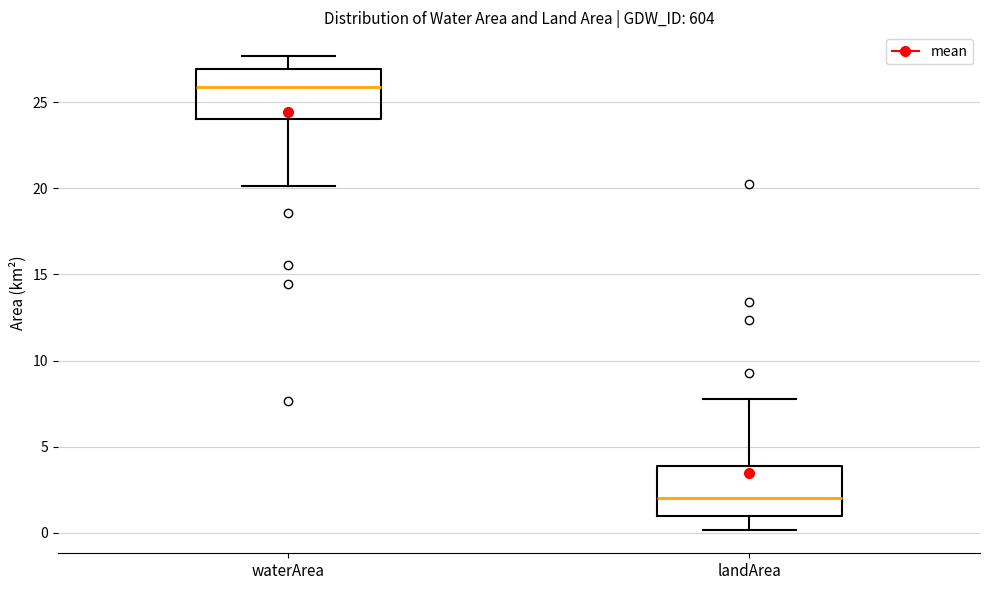

Which box has the lowest median line?

landArea